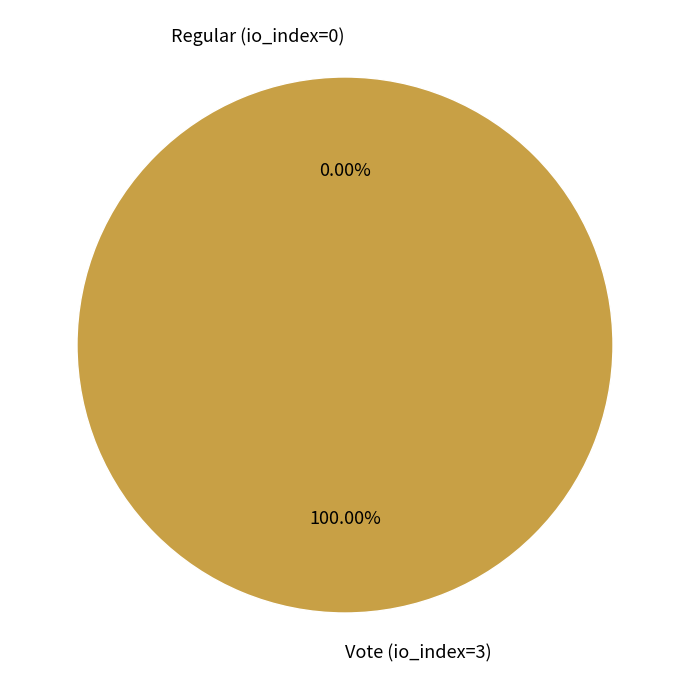

To the nearest percent, what is the combined percentage of Regular (io_index=0) and Vote (io_index=3)?

100%